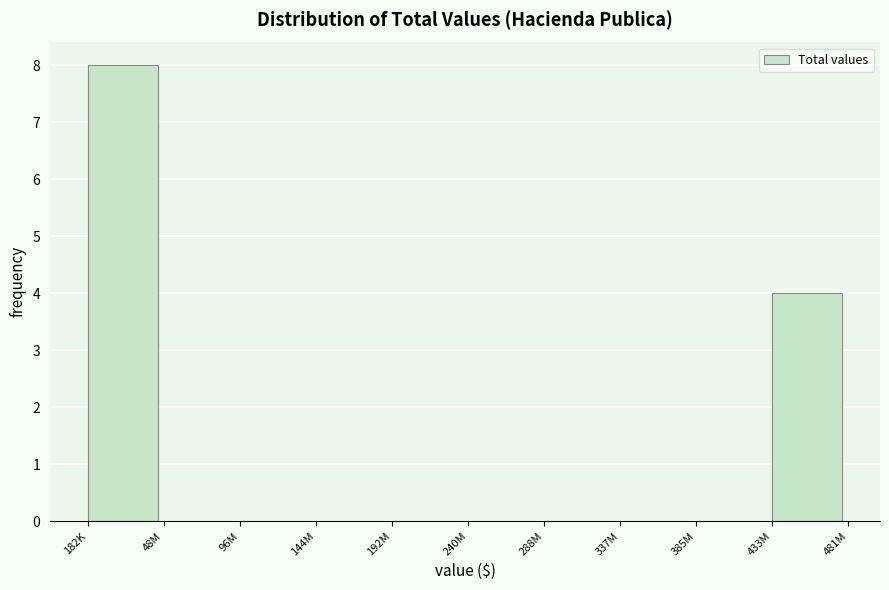

Reading right to left, extract all data points from this chart.

433M=4	385M=0	337M=0	288M=0	240M=0	192M=0	144M=0	96M=0	48M=0	182K=8